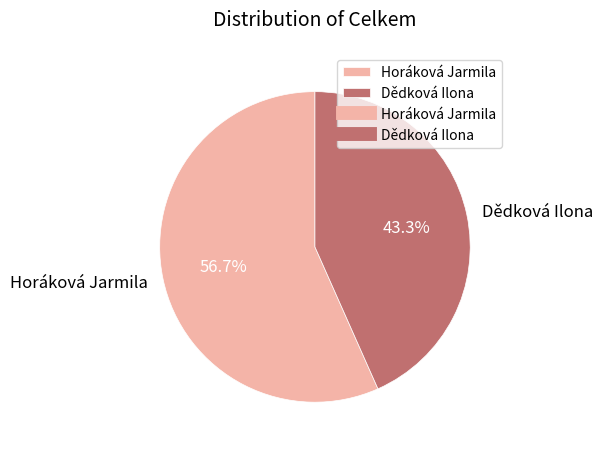

Is it true that Dědková Ilona is 43% of the pie?

True